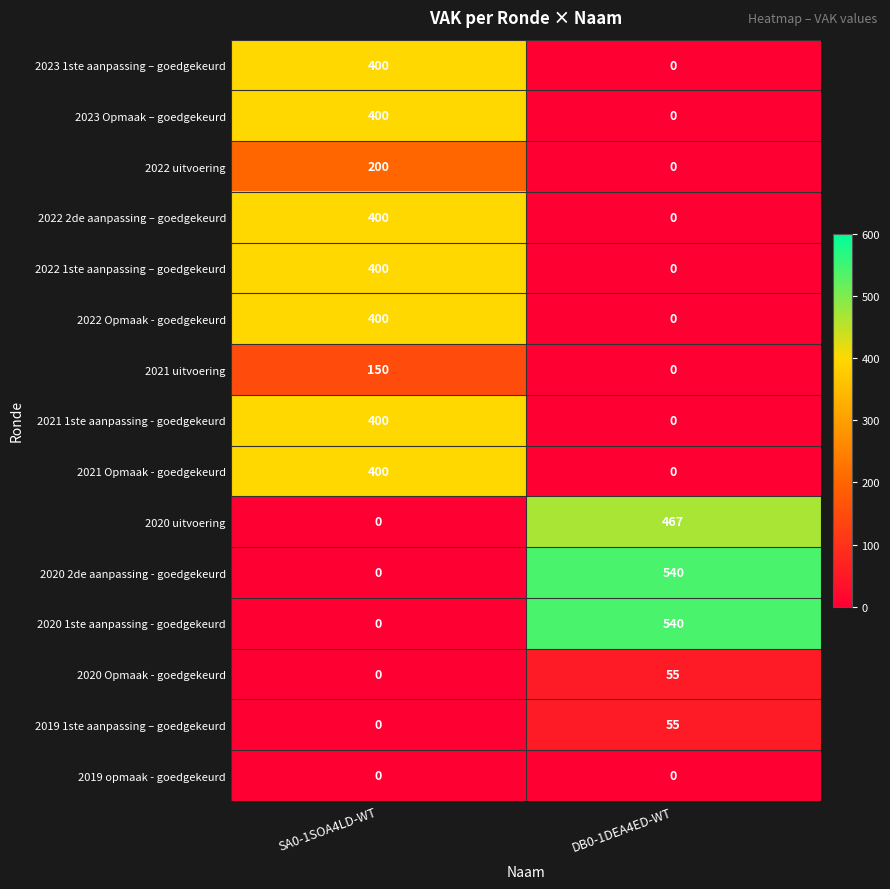

List the labels in order of 2021 uitvoering value, largest first.

SA0-1SOA4LD-WT, DB0-1DEA4ED-WT